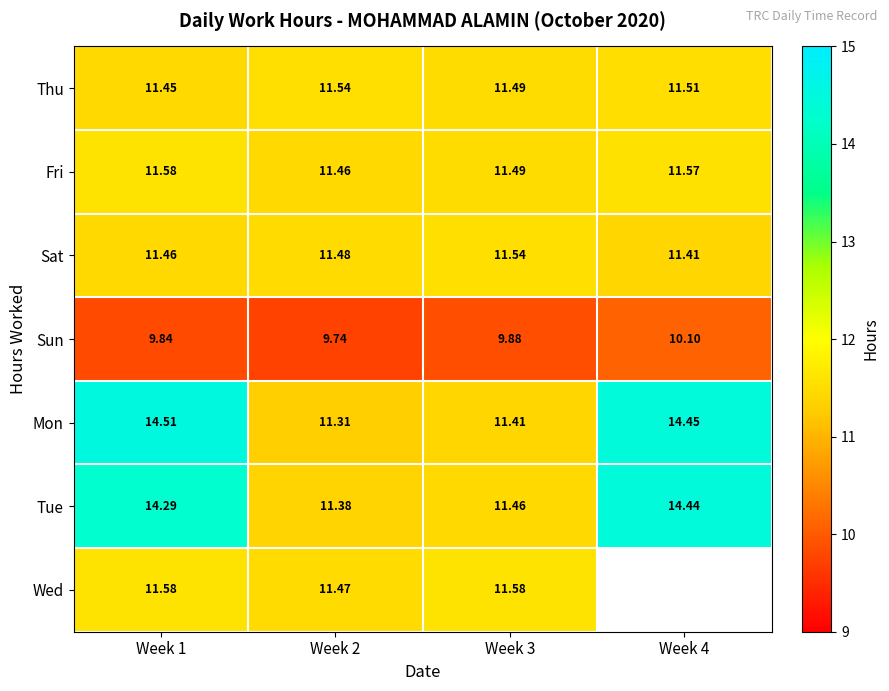

What is the difference between the highest and lowest values at Week 2?

1.8